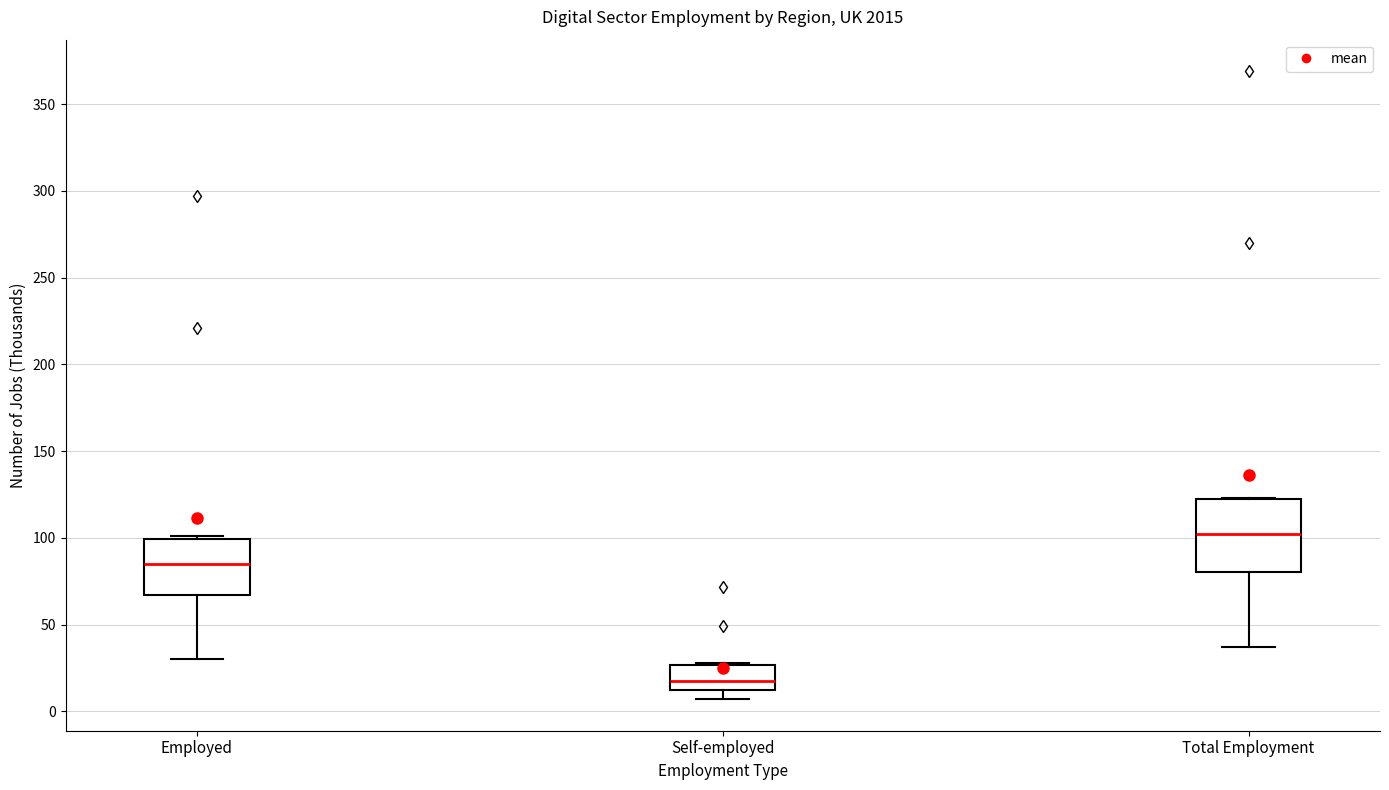

Which box is the tallest, from its lower edge to its upper edge?

Total Employment